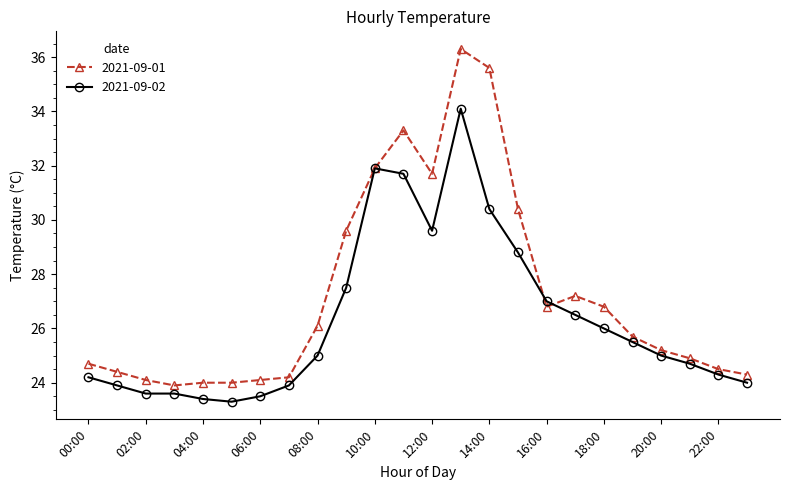

What is the lowest value of the 2021-09-01 series?

23.9